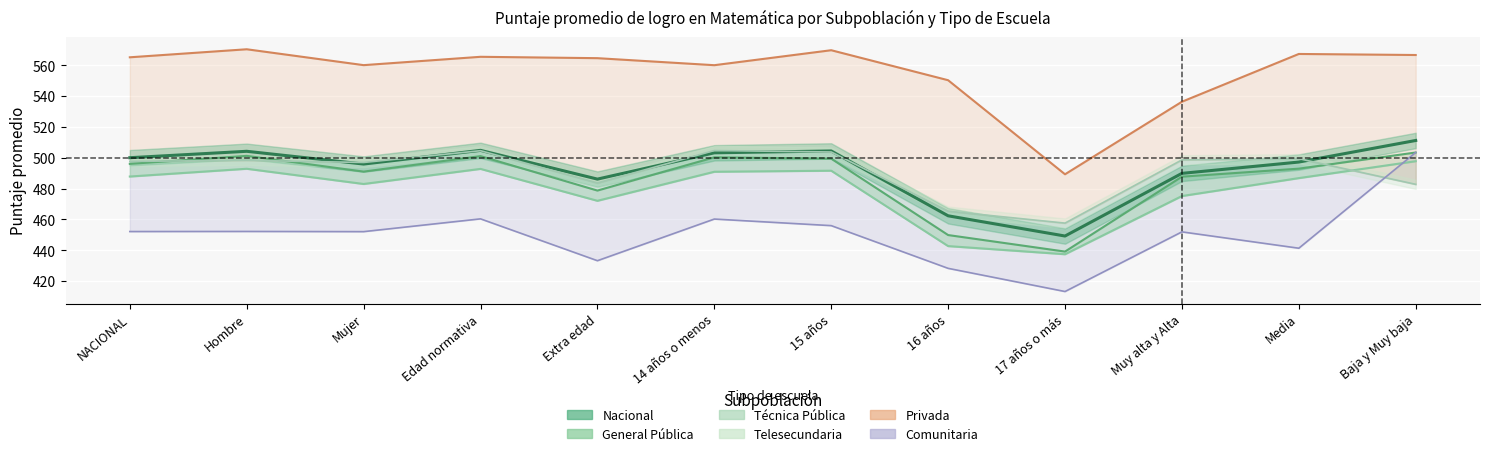

At which category is the sum across all series the highest?

Baja y Muy baja